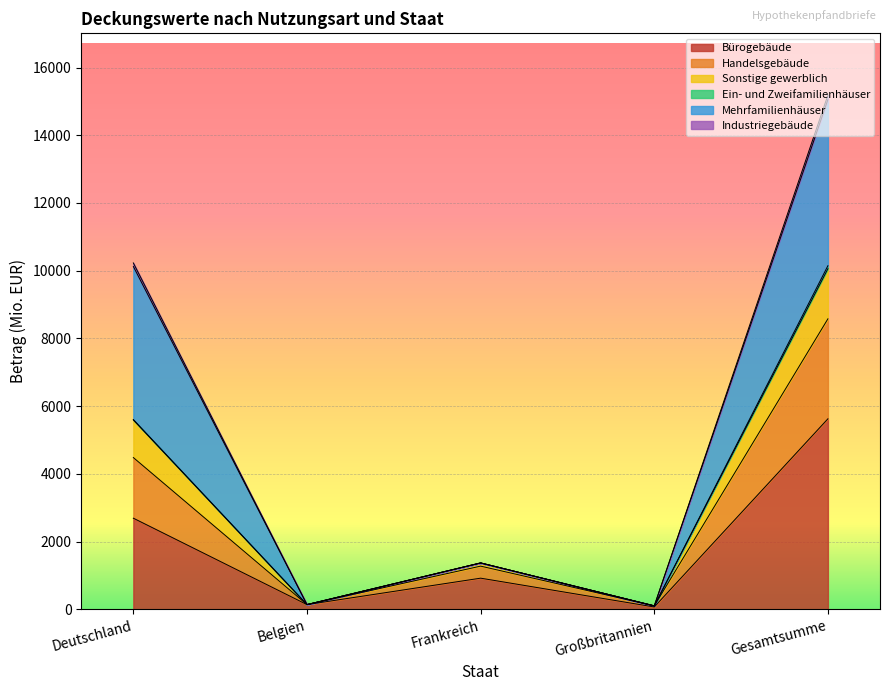

At which category is the sum across all series the highest?

Gesamtsumme